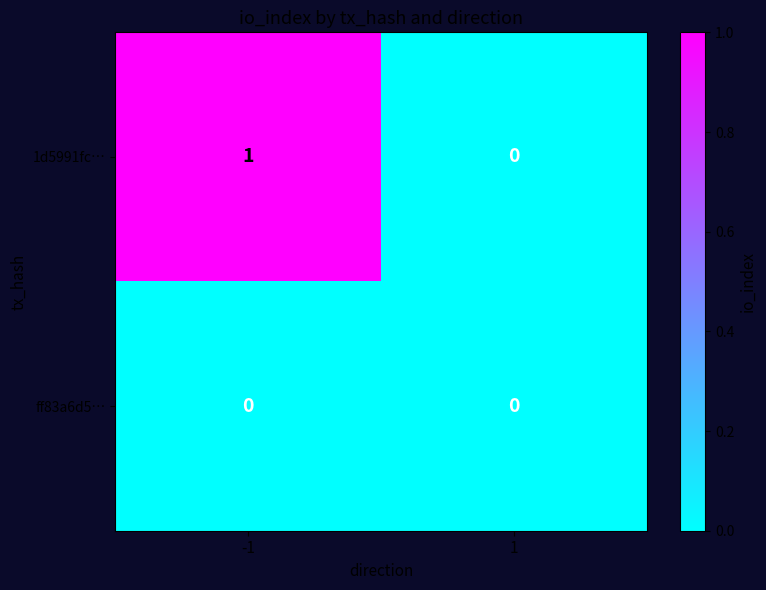

At which category is the sum across all series the highest?

-1